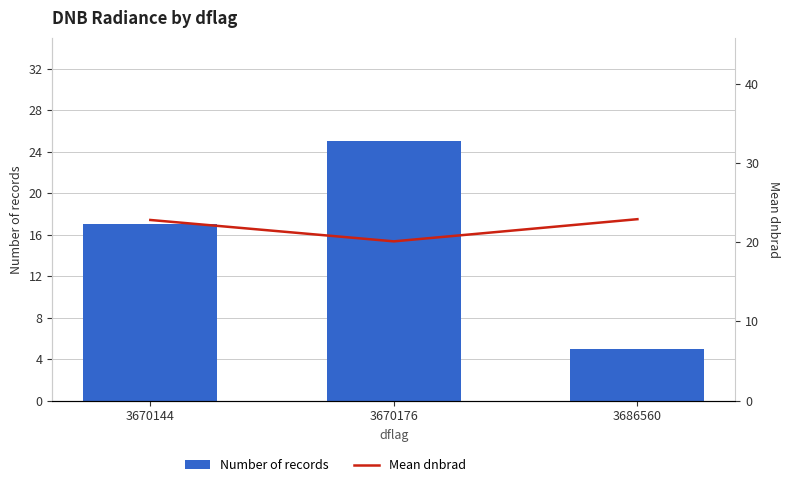

What is the difference between the highest and lowest values at 3686560?

17.9